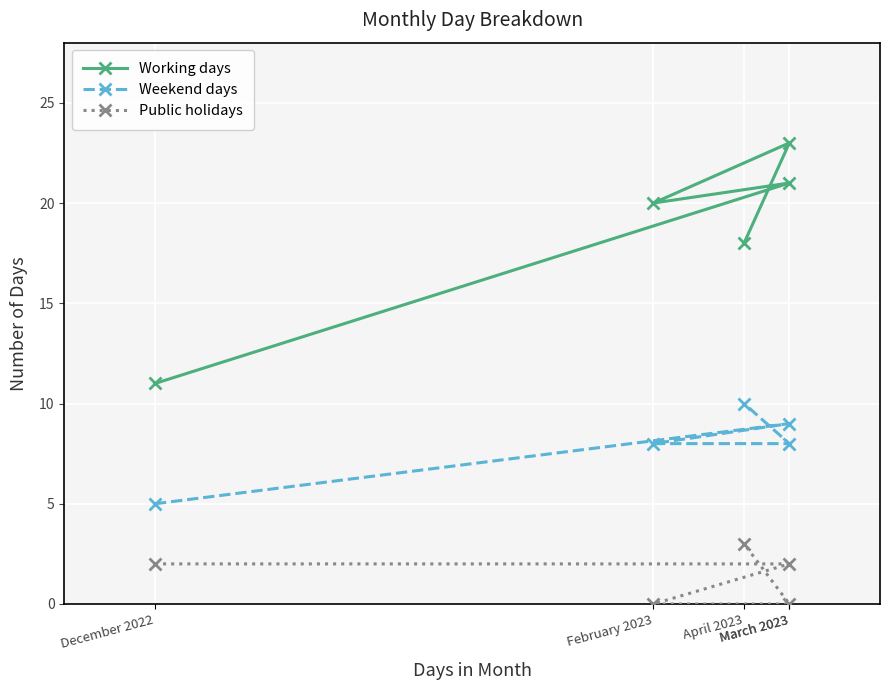

What is the highest value of the Weekend days series?

10